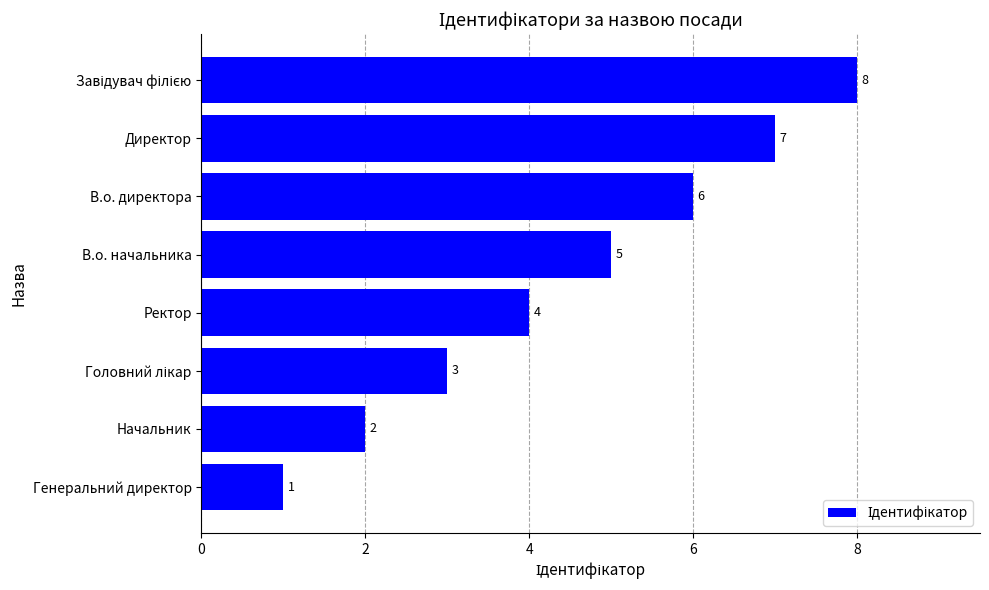

What is the greatest value displayed?

8